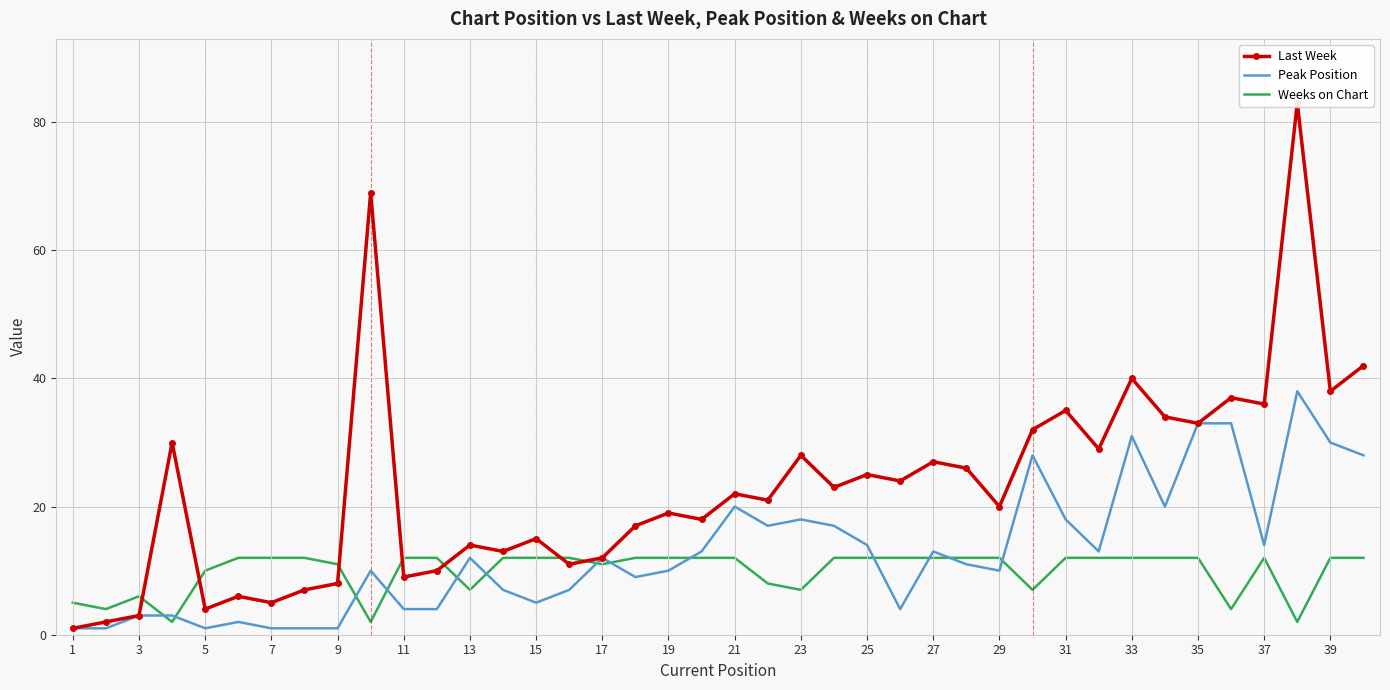

True or false: Weeks on Chart and Peak Position cross at least once.

True